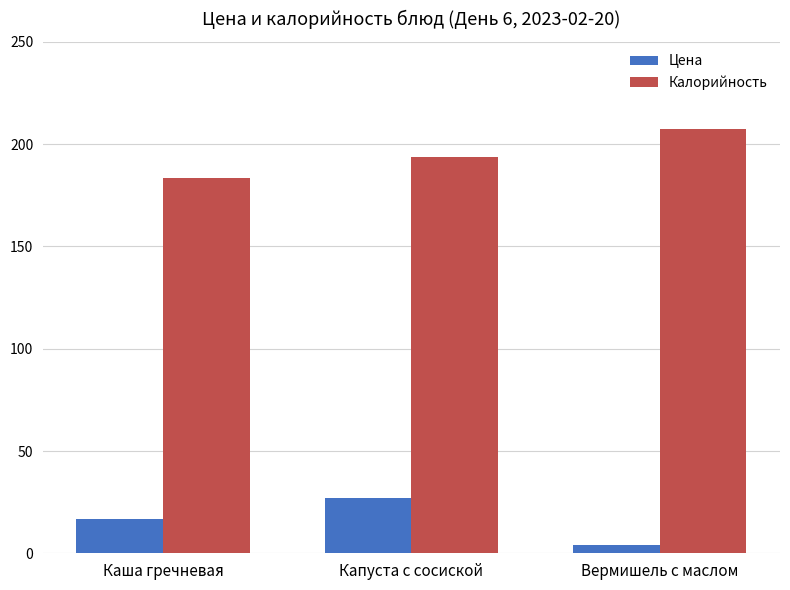

List the series in order of their overall mean, lowest first.

Цена, Калорийность